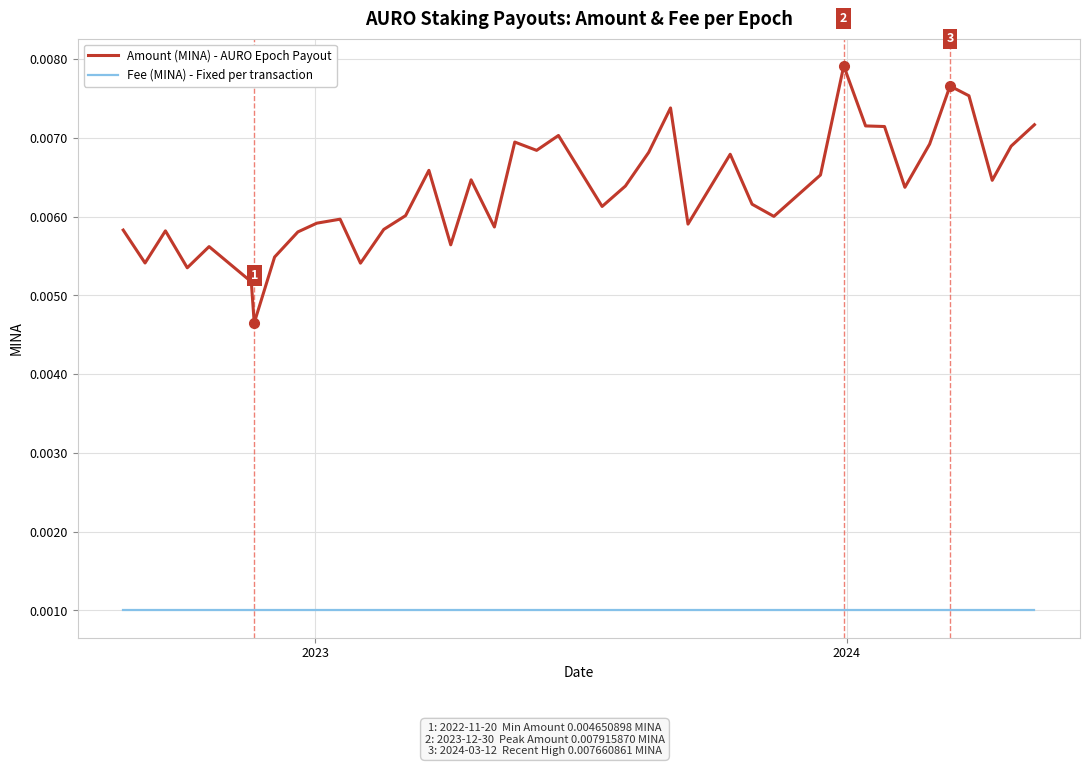

True or false: Fee (MINA) - Fixed per transaction and Amount (MINA) - AURO Epoch Payout cross at least once.

False